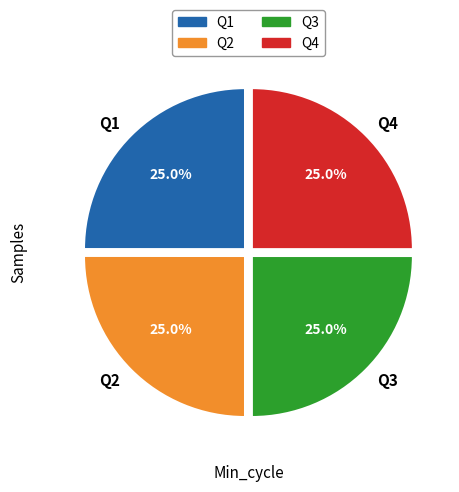

What portion of the pie excludes Q2?

75.0%